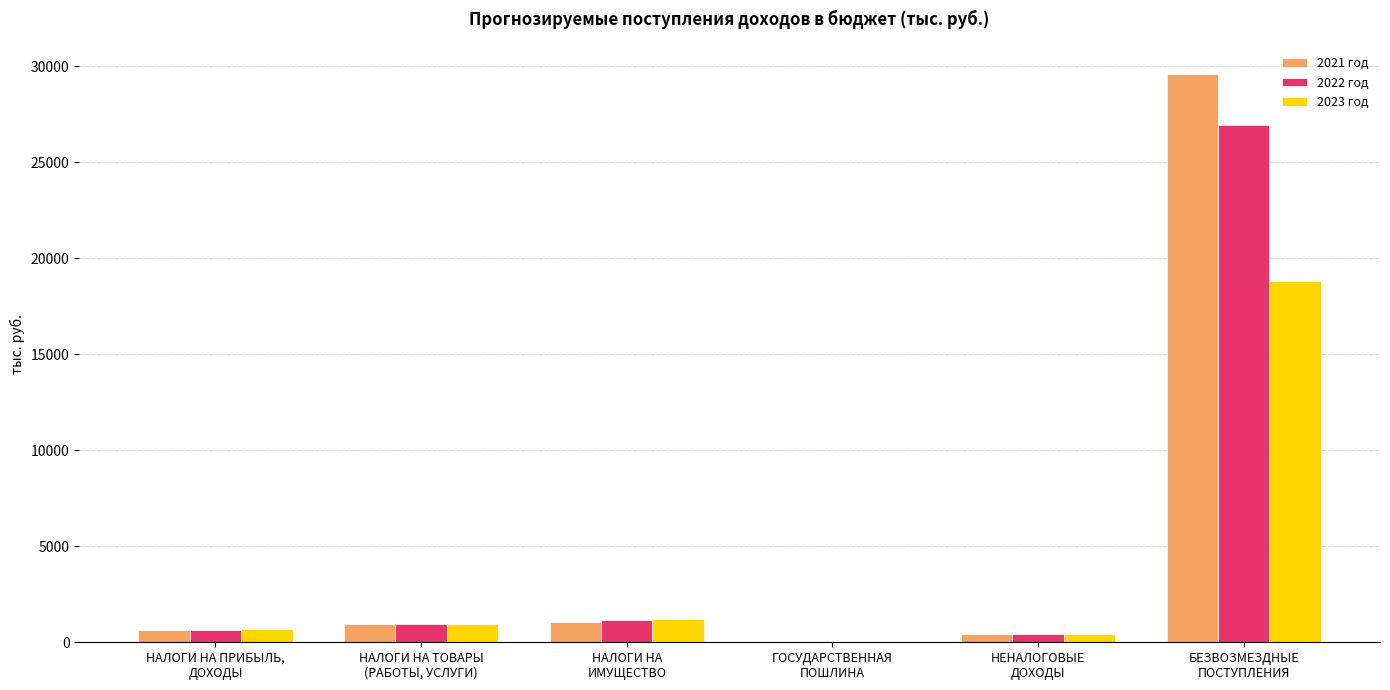

What is the highest value of the 2022 год series?

26947.9